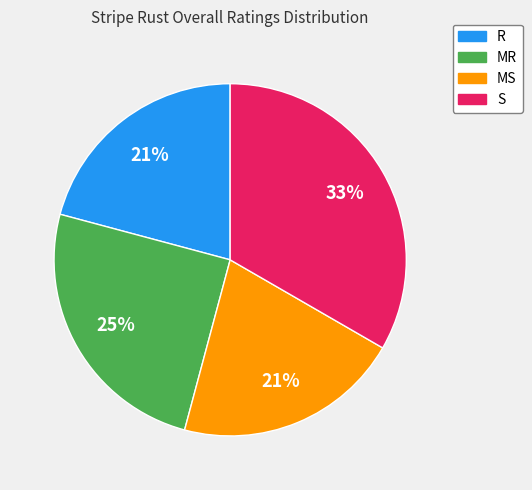

The MS slice represents 13% of the pie. True or false?

False